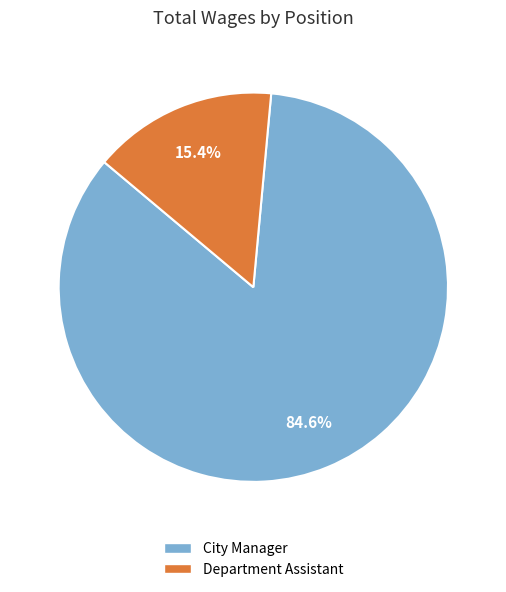

Does Department Assistant represent more than half of the total?

No